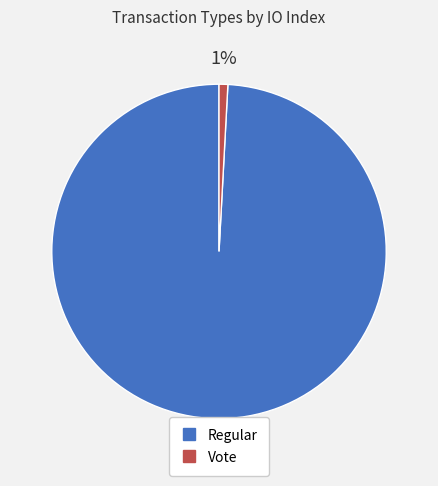

To the nearest percent, what portion does Regular represent?

99%